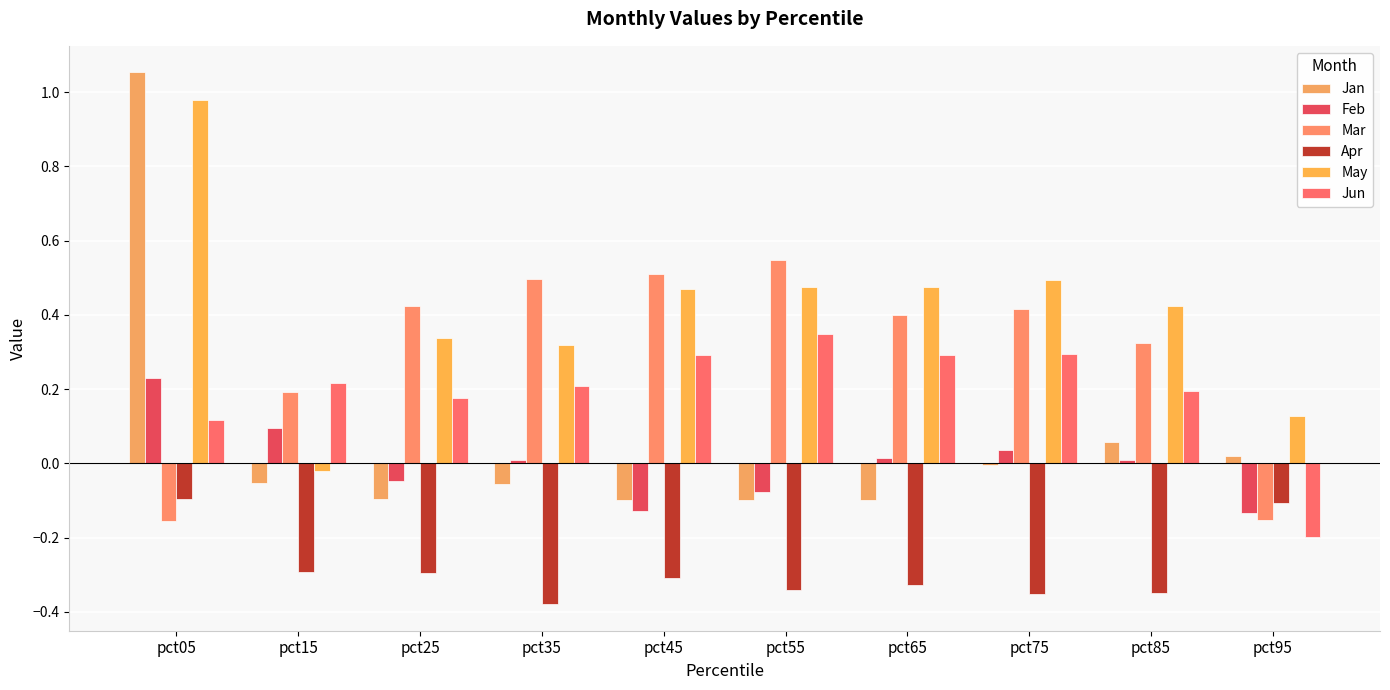

Are the bars grouped side by side (vs. stacked)?

Yes